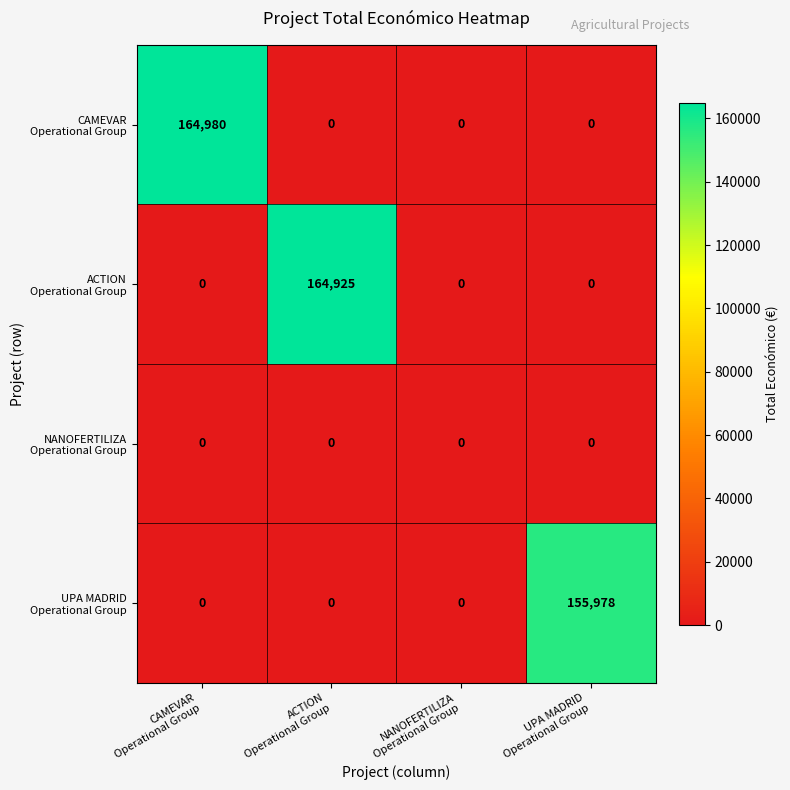

At how many categories does at least one series exceed 59537?

3